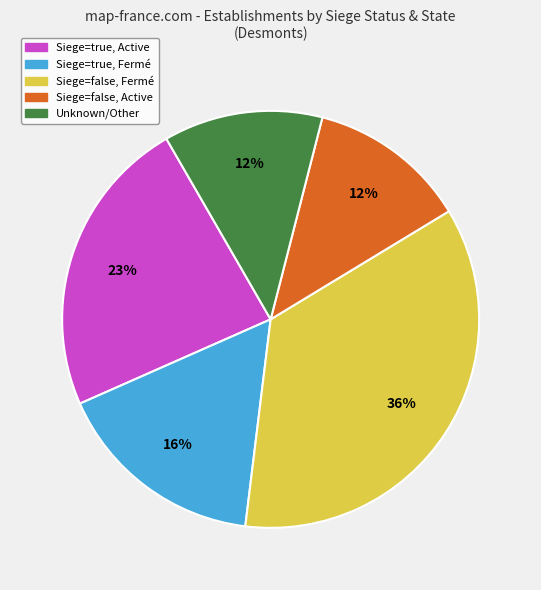

Is there any slice that represents more than half of the pie?

No